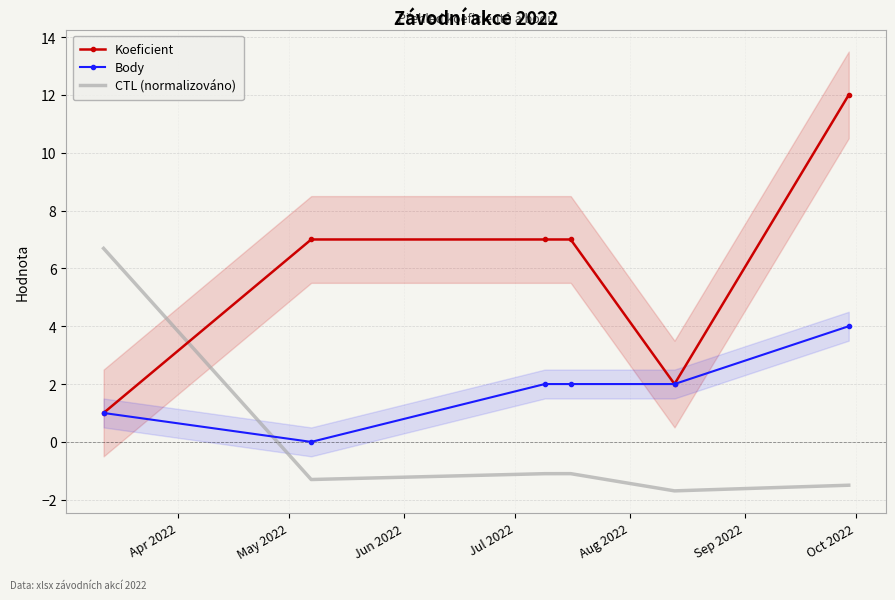

How many intersections are there between CTL (normalizováno) and Body?

1